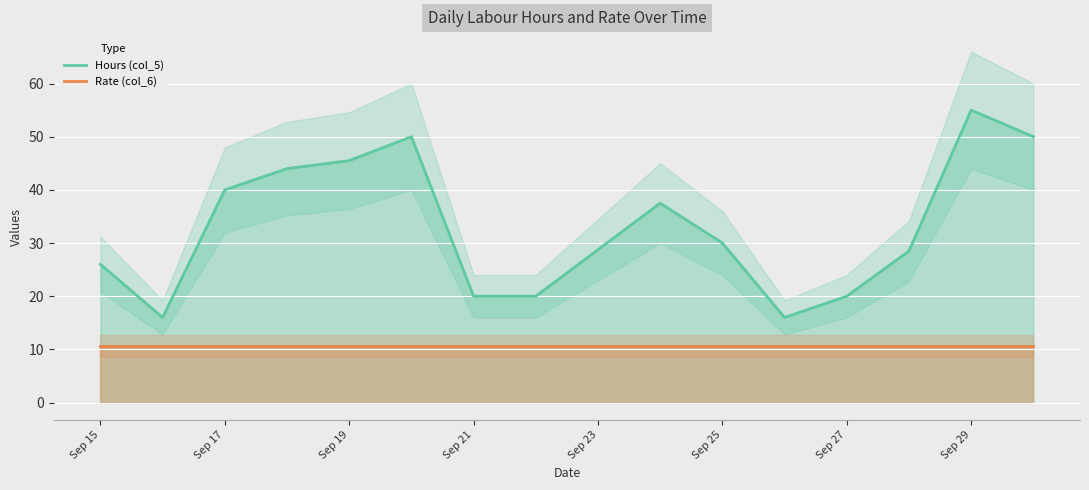

The Rate (col_6) series shows 10.6 at Sep 15. True or false?

True